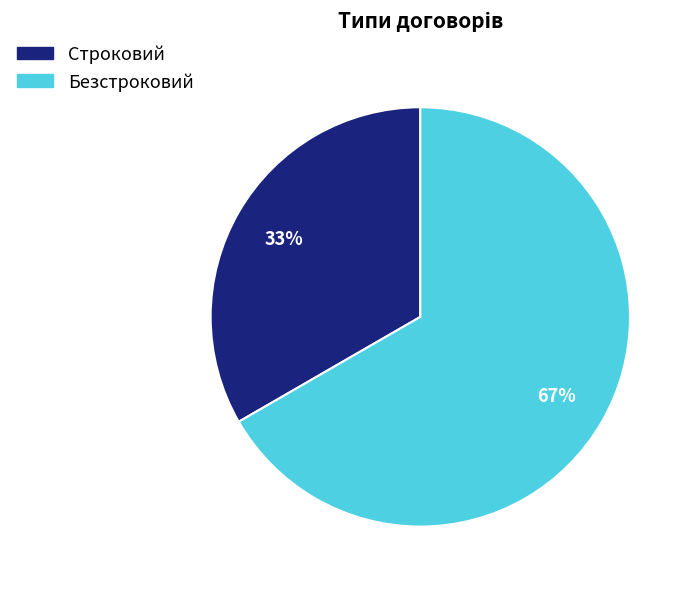

What is the smallest slice in the pie chart?

Строковий